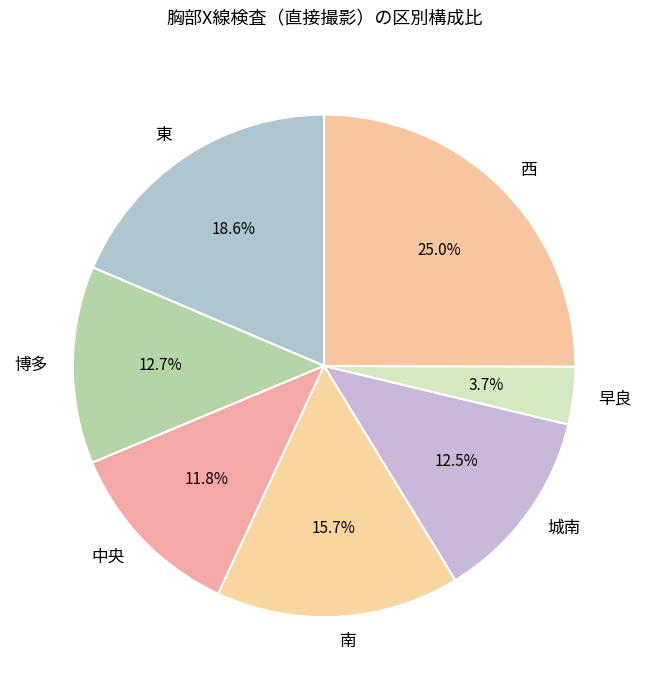

What is the ratio of the value at 西 to the value at 東?

1.3